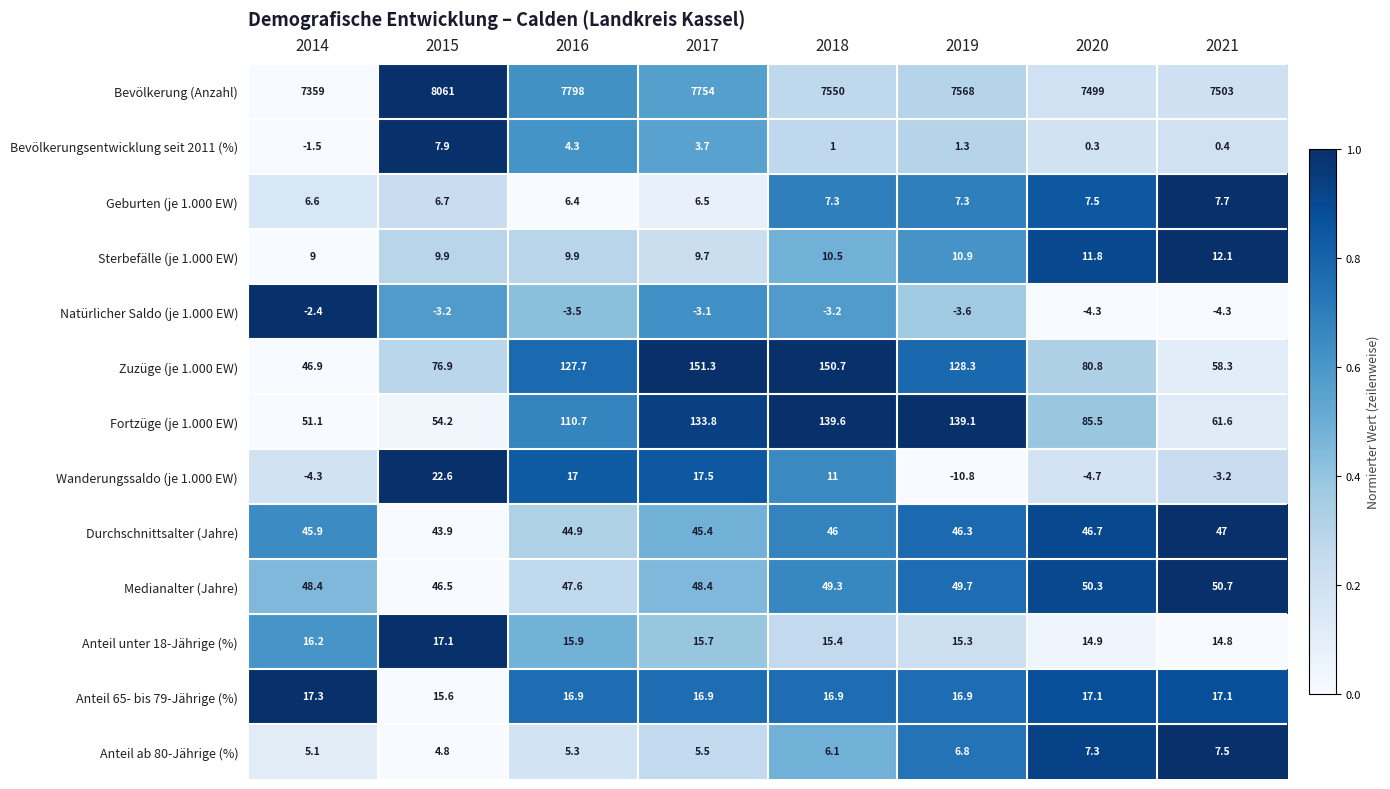

At which category is the sum across all series the highest?

2015